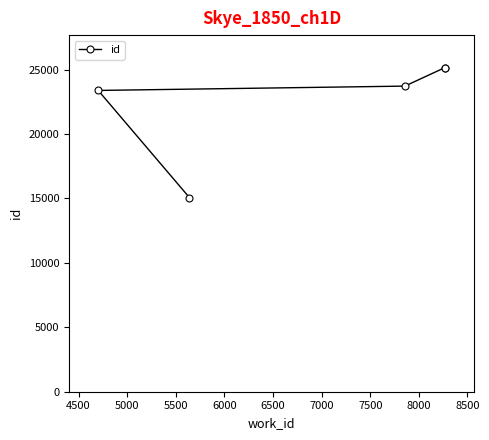

What is the value of the 2nd point from the left?

15076